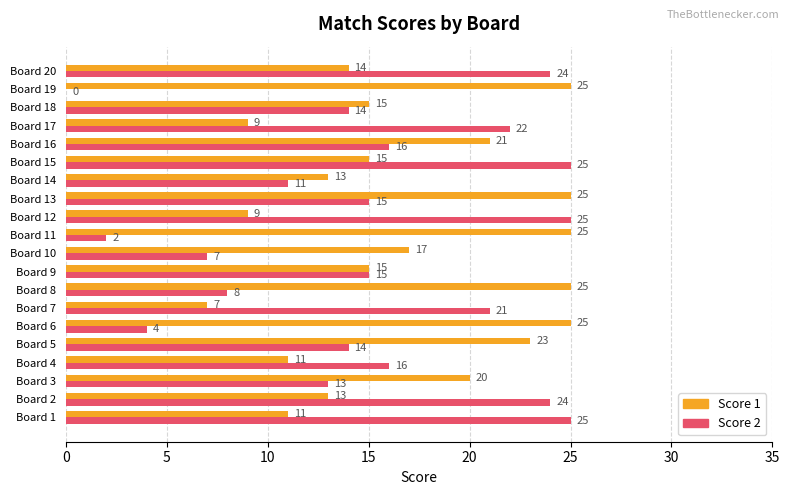

The Score 1 series shows 20 at Board 3. True or false?

True